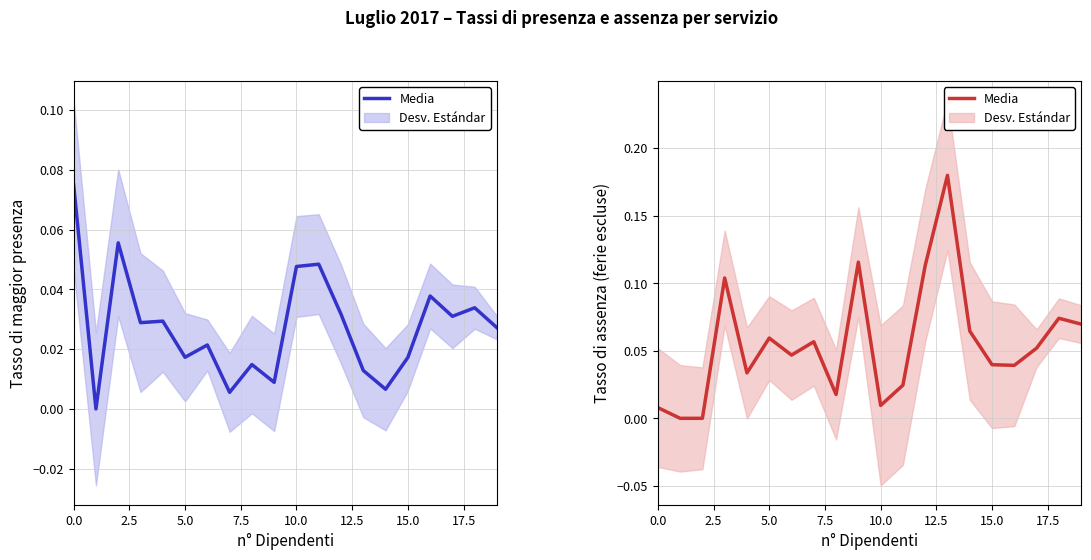

What is the label of the 15th point from the left?

14